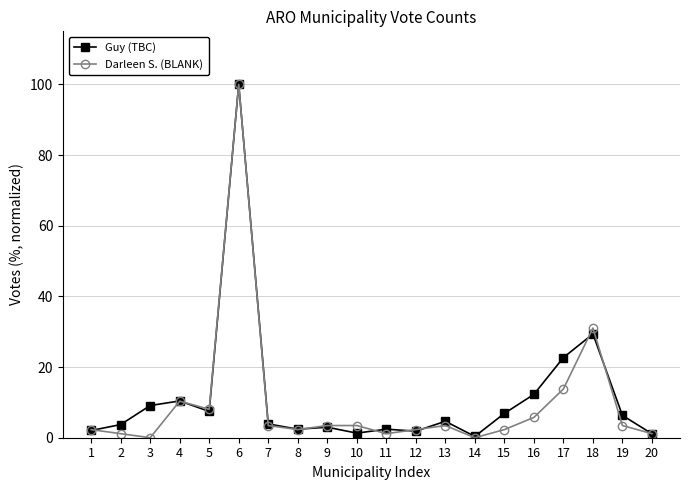

At which category is the sum across all series the highest?

6